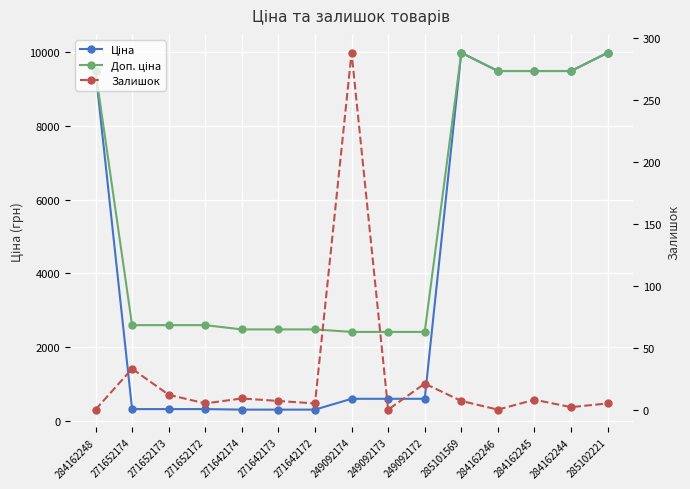

True or false: Доп. ціна and Ціна cross at least once.

False